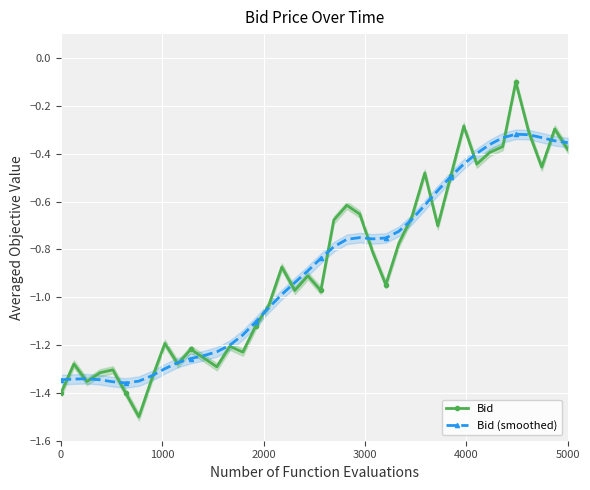

True or false: Bid has more than 2 interior local peaks.

True